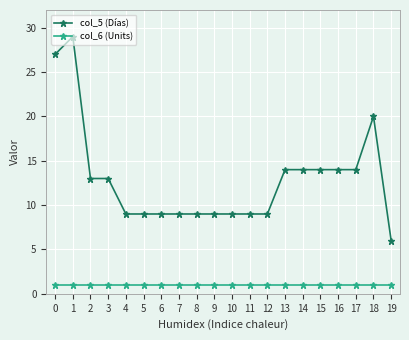

At which category is the sum across all series the highest?

1